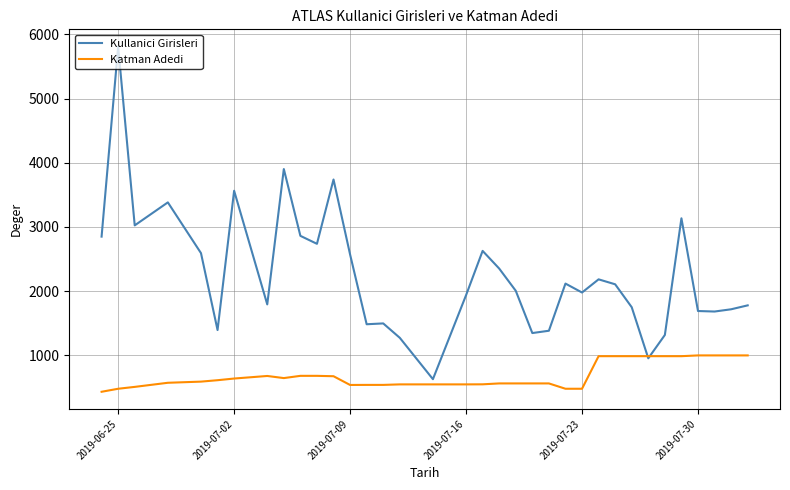

After their last crossing, which series has the higher values: Katman Adedi or Kullanici Girisleri?

Kullanici Girisleri